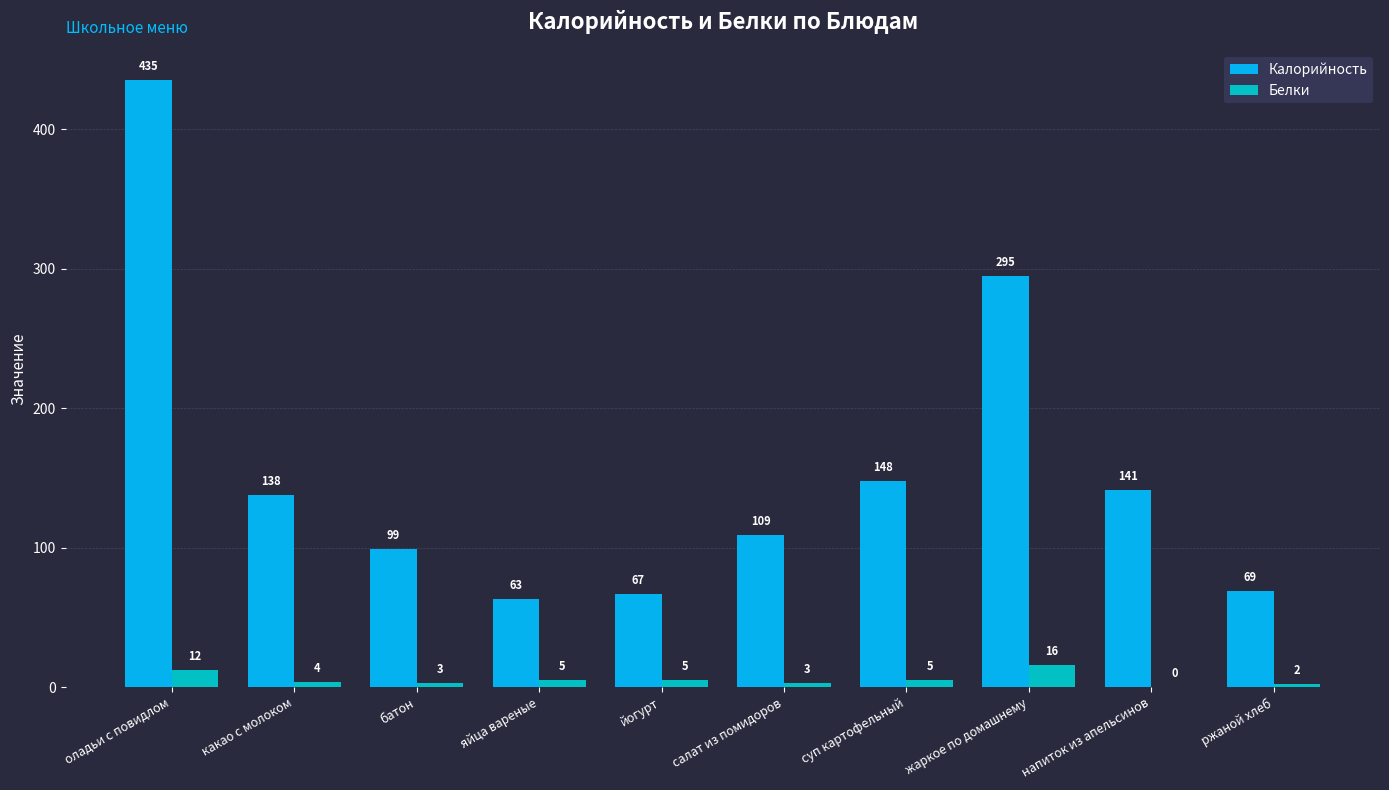

How many groups of bars are there?

10